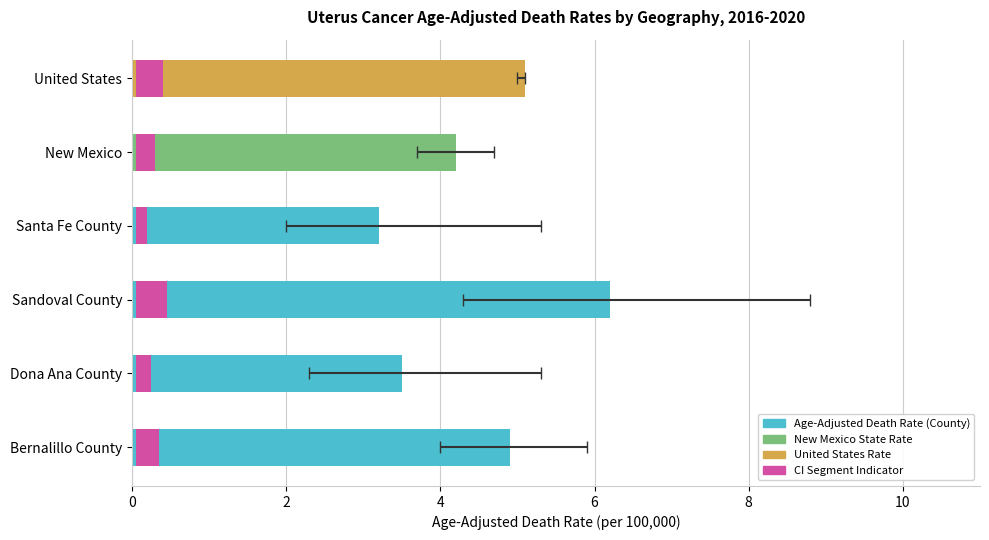

The value at Santa Fe County is 3.2. True or false?

True